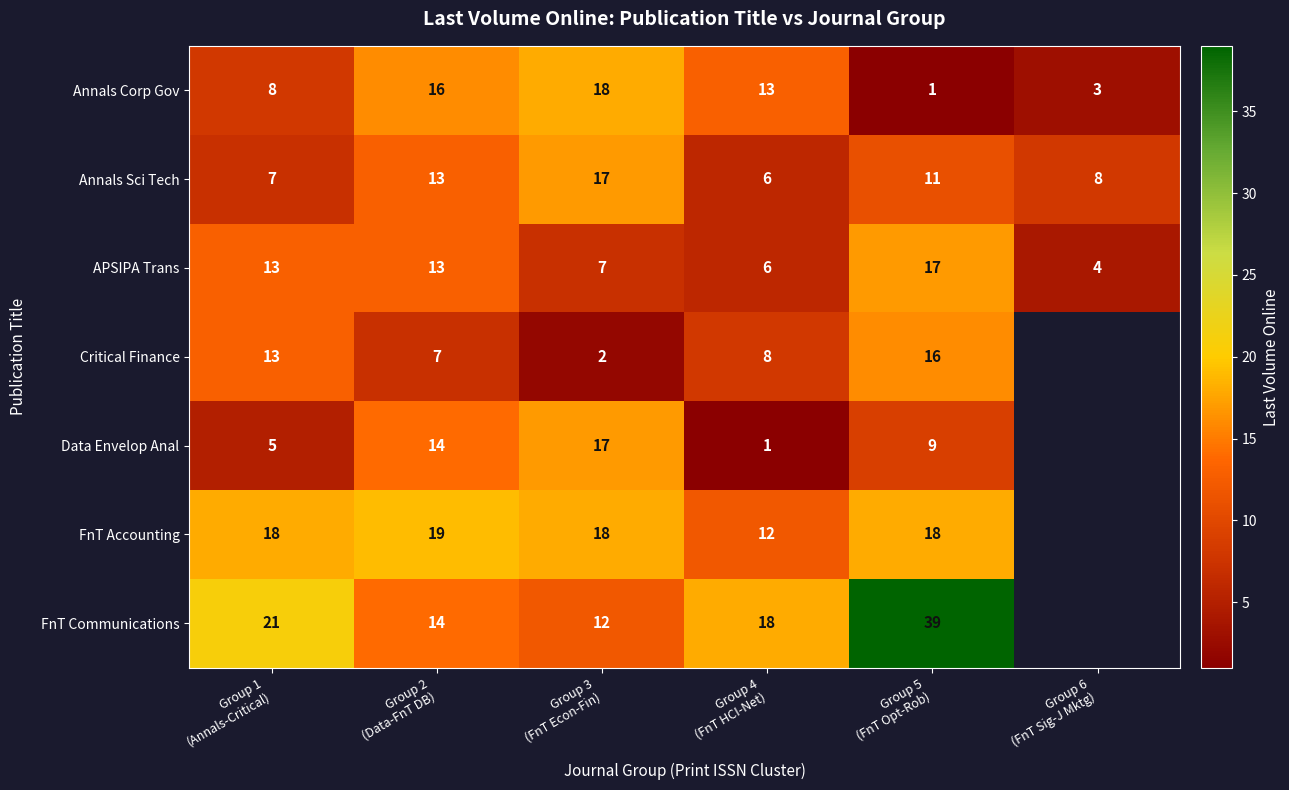

At how many categories does at least one series exceed 13?

5